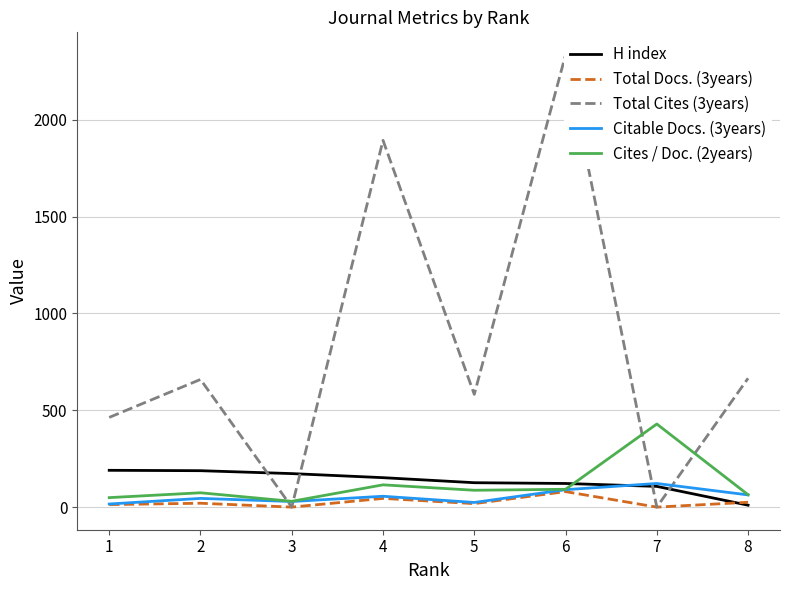

What is the average value of the Total Docs. (3years) series?

25